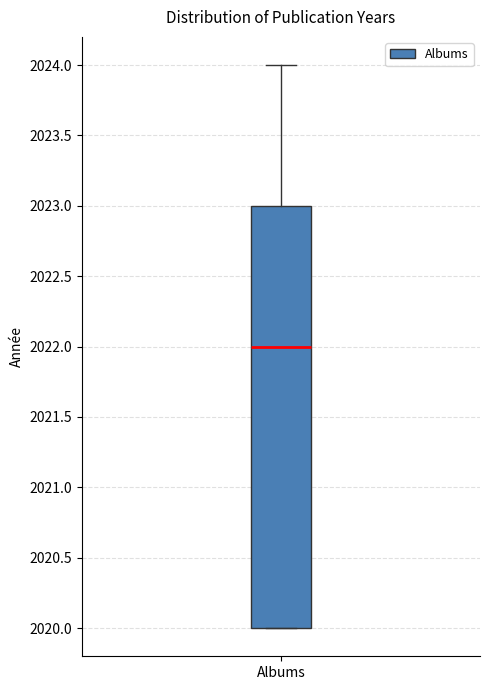

Read this box plot against the y-axis: the position of the median line, the range covered by the box, and the ends of both whiskers. The values are not printed on the chart, so give them approximately, as read against the axis.

median 2022, box 2020 to 2023, whiskers 2020 to 2024